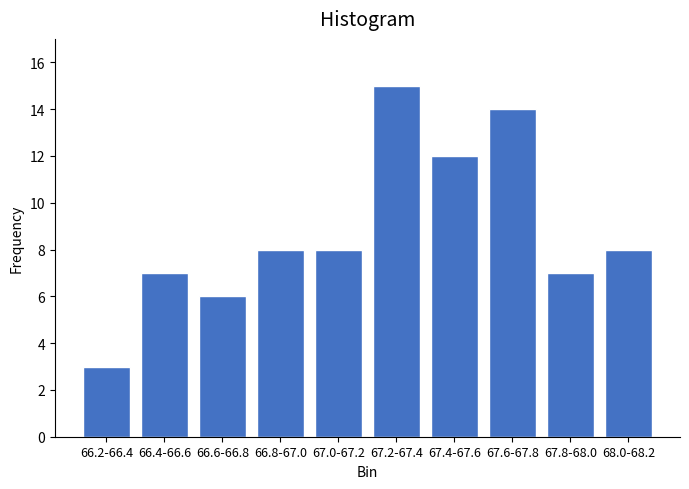

Reading right to left, transcribe all the data shown in this chart.

8	7	14	12	15	8	8	6	7	3